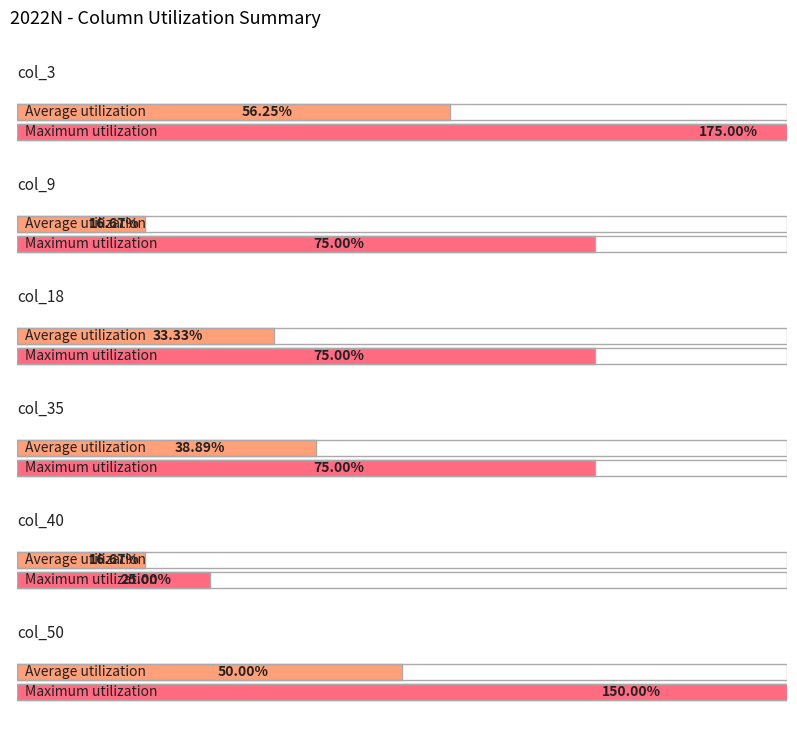

How many categories are shown in the chart?

6